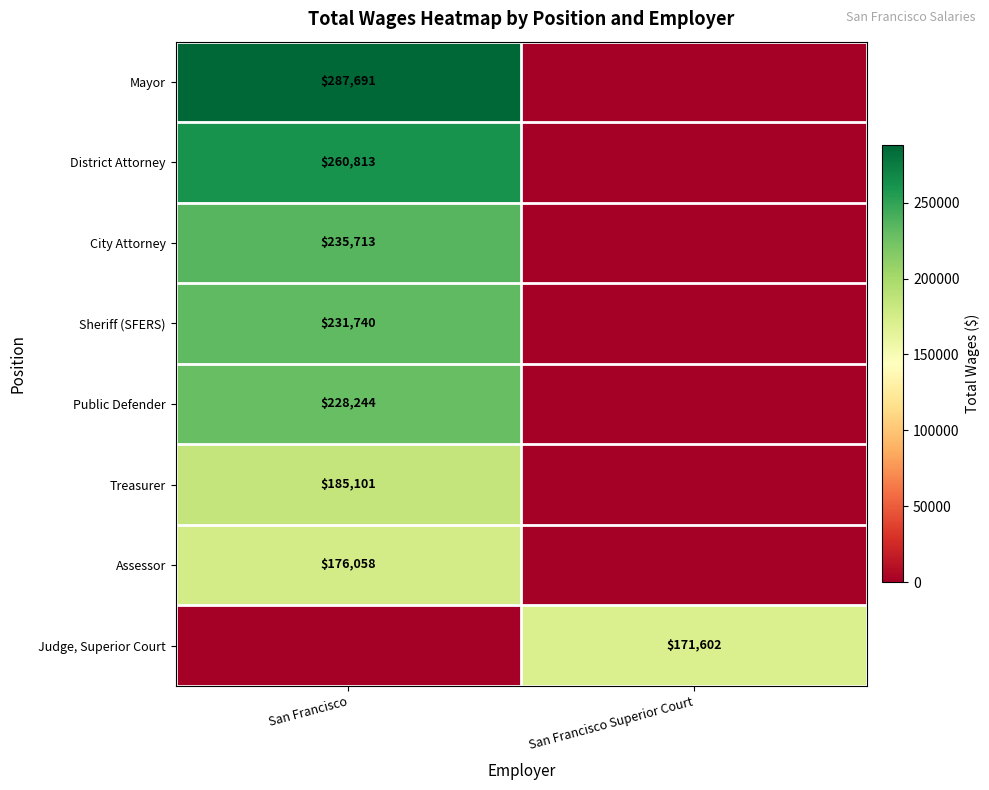

How many series are shown in this chart?

8